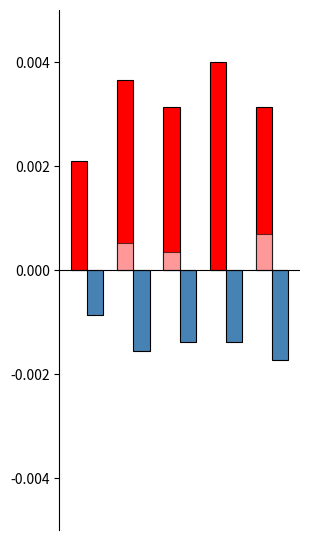

Count the number of categories in the chart.

5